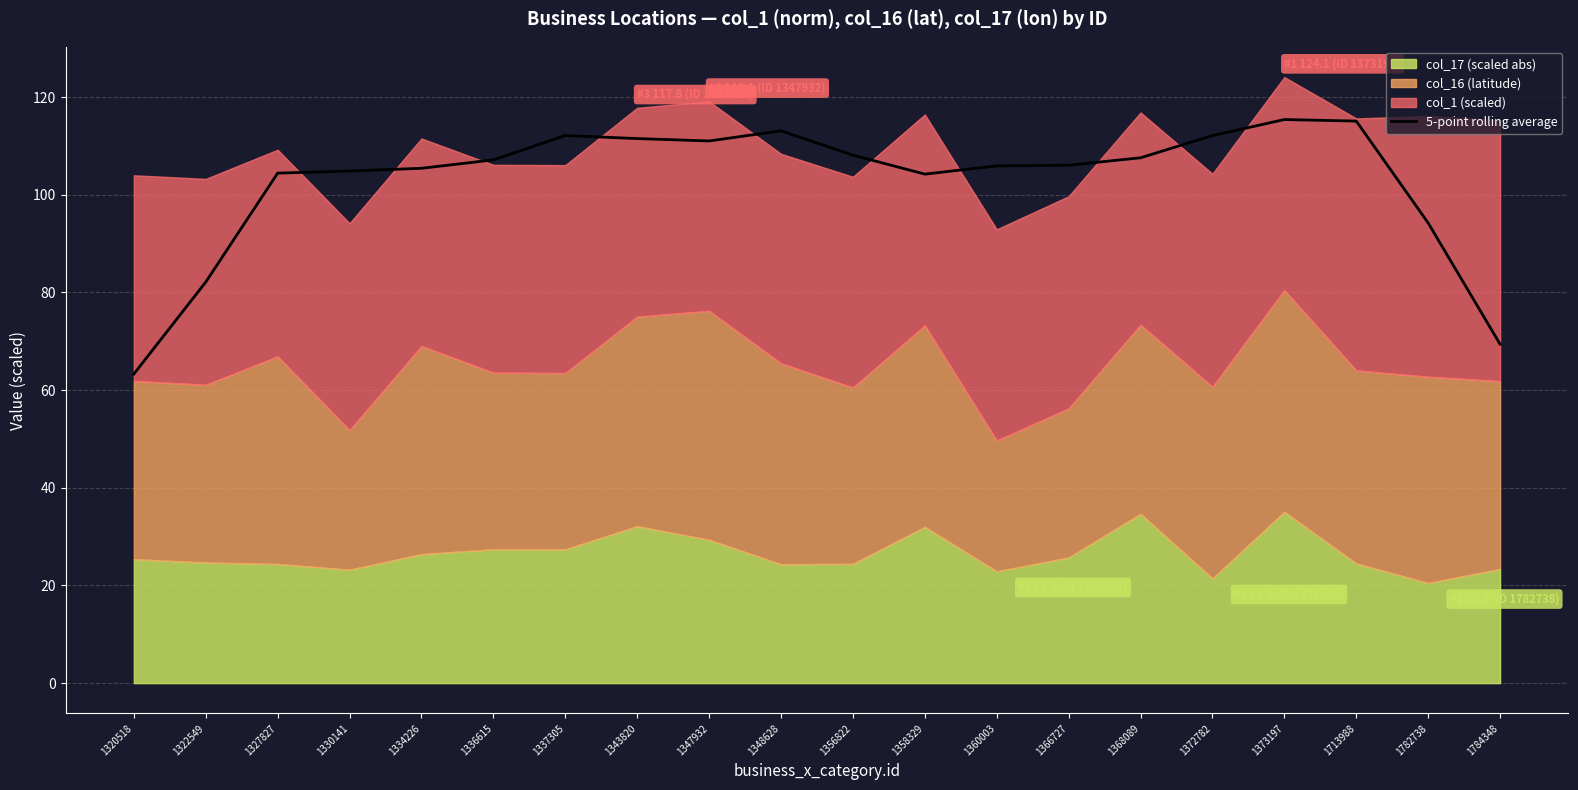

Reading left to right, what are all the values shown in this chart?

63.3	82.1	104.4	104.9	105.4	107.1	112.1	111.5	111.0	113.1	108.1	104.2	105.9	106.0	107.6	112.1	115.4	115.1	94.2	69.4